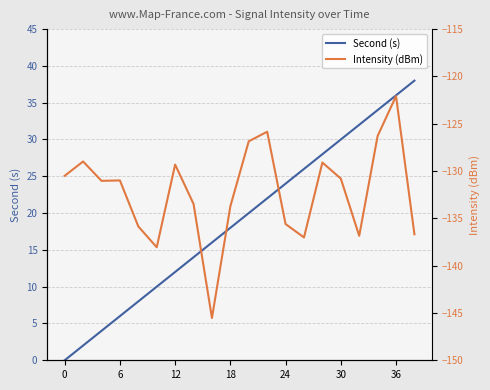

What is the average value of the Intensity (dBm) series?

-132.2